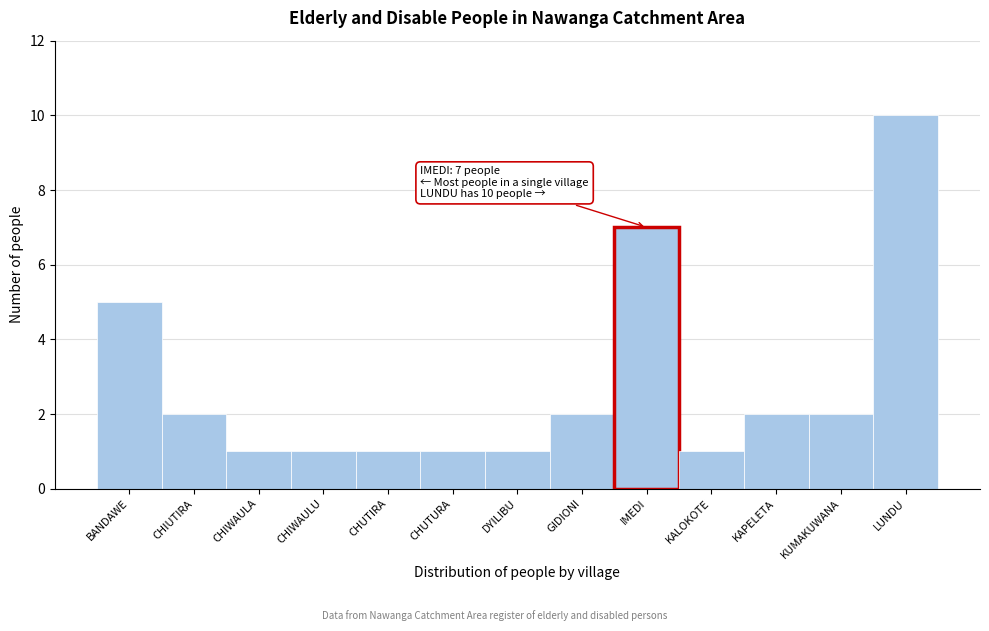

Reading right to left, transcribe all the data shown in this chart.

LUNDU=10	KUMAKUWANA=2	KAPELETA=2	KALOKOTE=1	IMEDI=7	GIDIONI=2	DYILIBU=1	CHUTURA=1	CHUTIRA=1	CHIWAULU=1	CHIWAULA=1	CHIUTIRA=2	BANDAWE=5